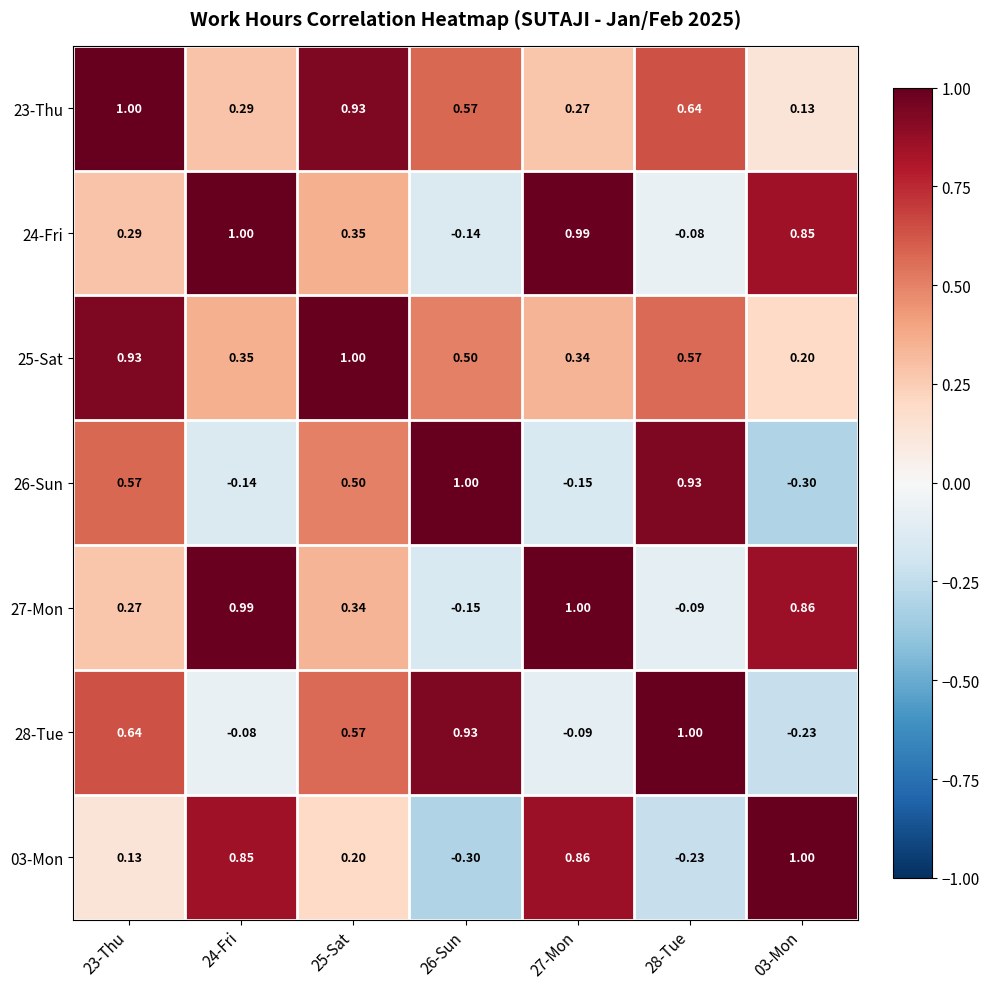

Is the value of 24-Fri at 24-Fri greater than the value of 27-Mon at 25-Sat?

Yes